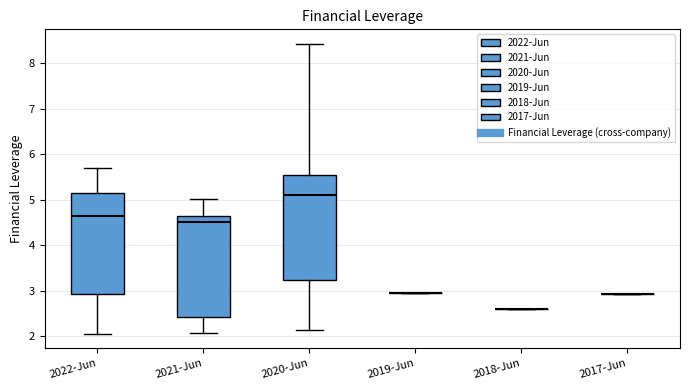

Reading left to right, read every box against the y-axis: the position of its median line, the range the box covers, and the ends of its whiskers. The values are not printed on the chart, so give them approximately, as read against the axis.

2022-Jun: median 4.7, box 2.9 to 5.2, whiskers 2.1 to 5.7
2021-Jun: median 4.5, box 2.4 to 4.6, whiskers 2.1 to 5.0
2020-Jun: median 5.1, box 3.2 to 5.5, whiskers 2.1 to 8.4
2019-Jun: box collapsed to a line at 3.0, whiskers 3.0 to 3.0
2018-Jun: box collapsed to a line at 2.6, whiskers 2.6 to 2.6
2017-Jun: box collapsed to a line at 2.9, whiskers 2.9 to 2.9